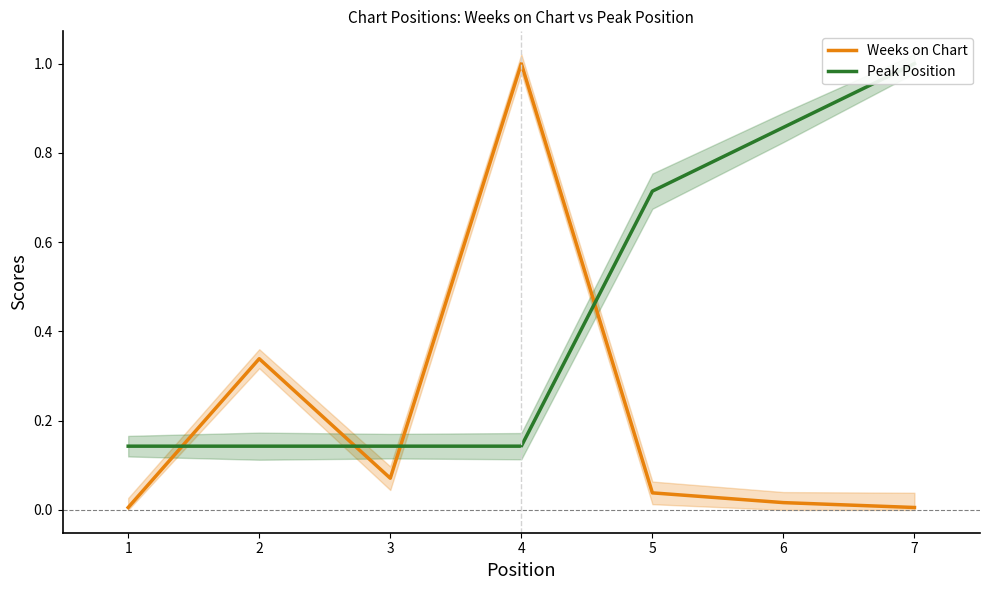

What is the value of the Peak Position point at the 2nd from the left?

0.1